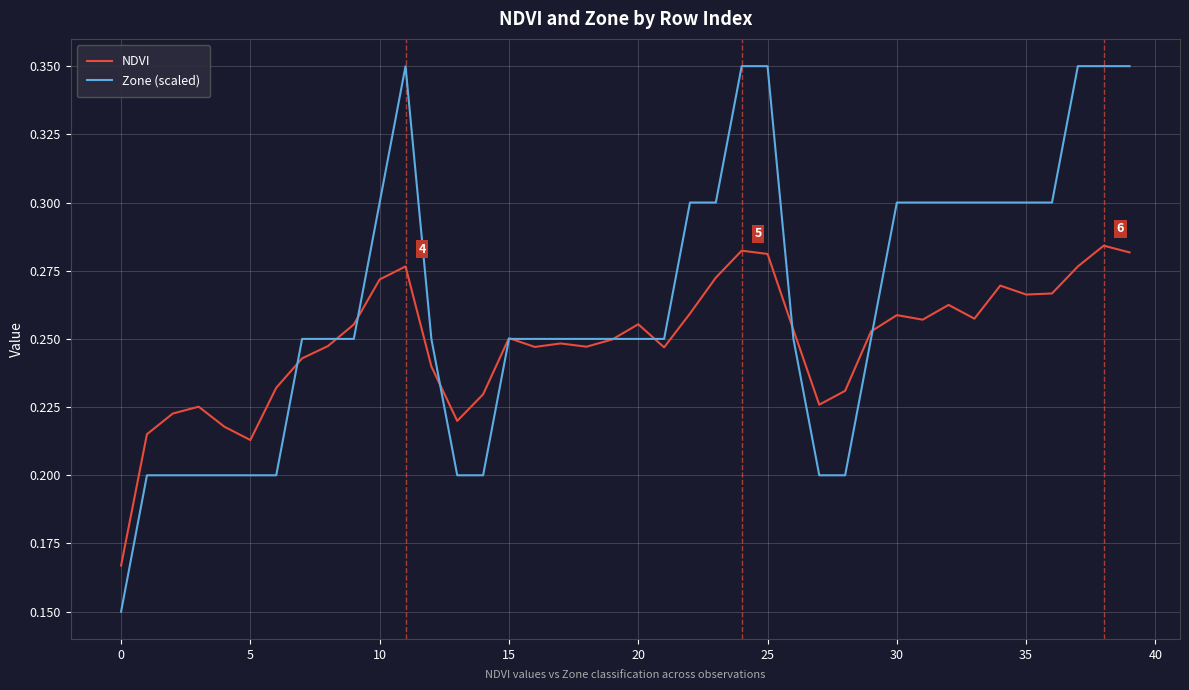

List the series in order of their peak value, highest first.

Zone (scaled), NDVI